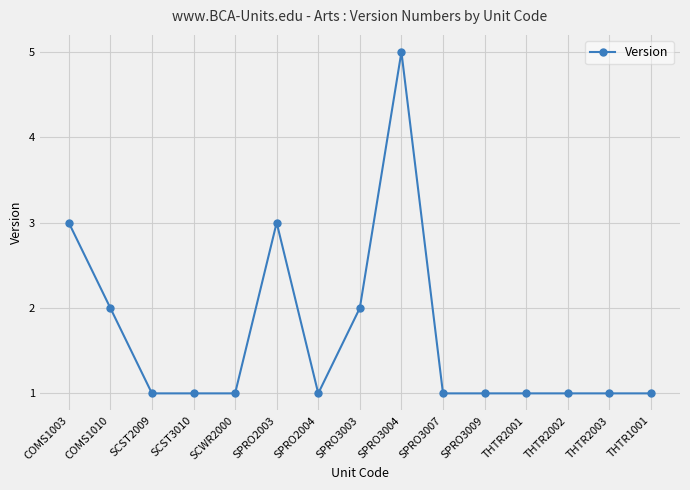

What is the label of the 3rd point from the left?

SCST2009